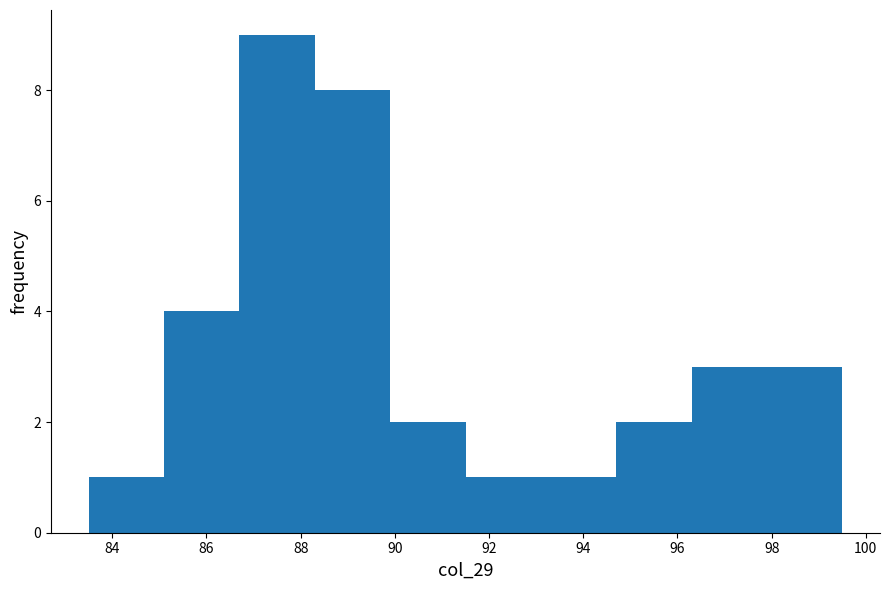

Over which range of the x-axis is the bar tallest?

86.7 to 88.3